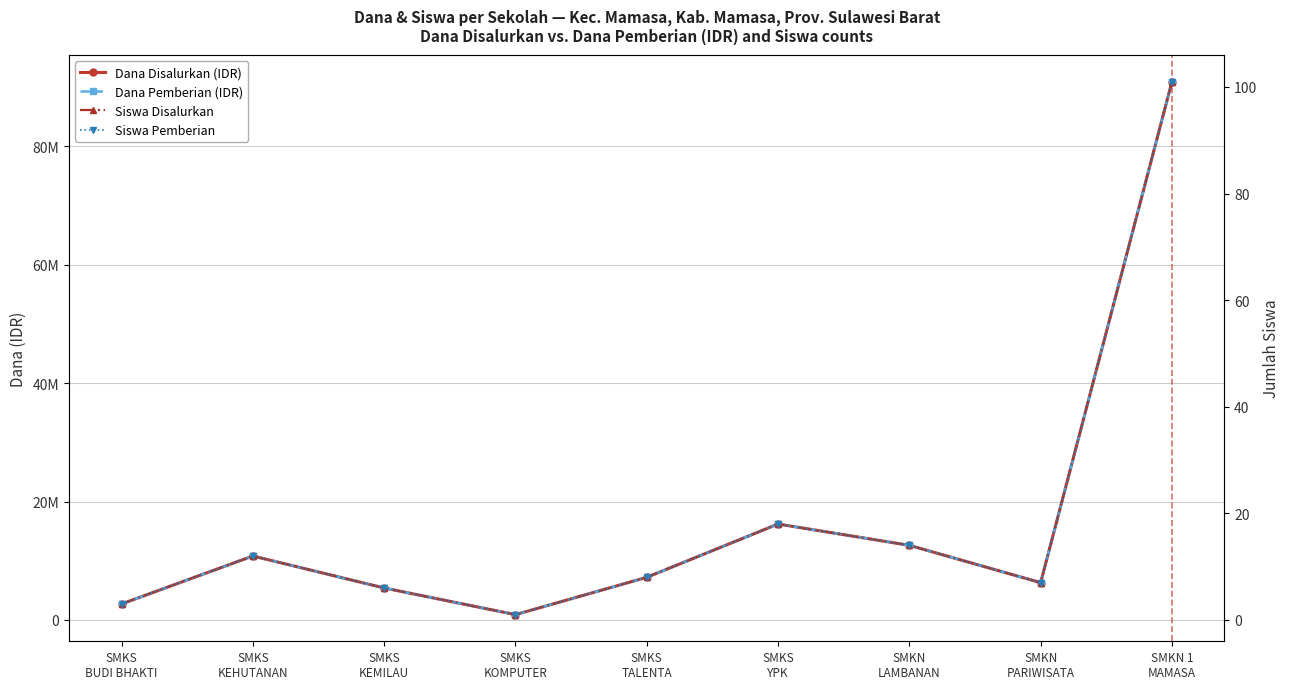

Is it true that Dana Disalurkan (IDR) equals 2505111 at SMKS
KEHUTANAN?

False